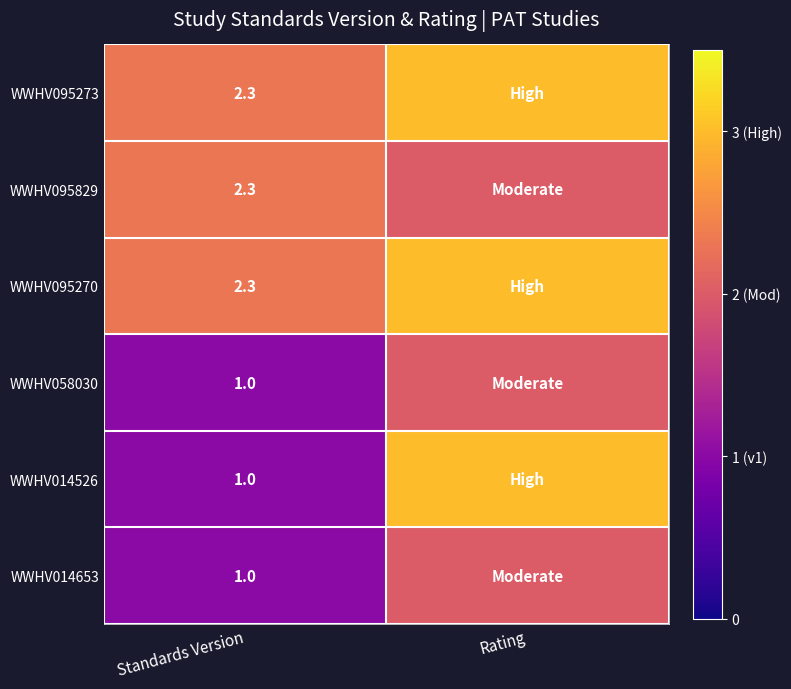

Count the number of data series in this chart.

6